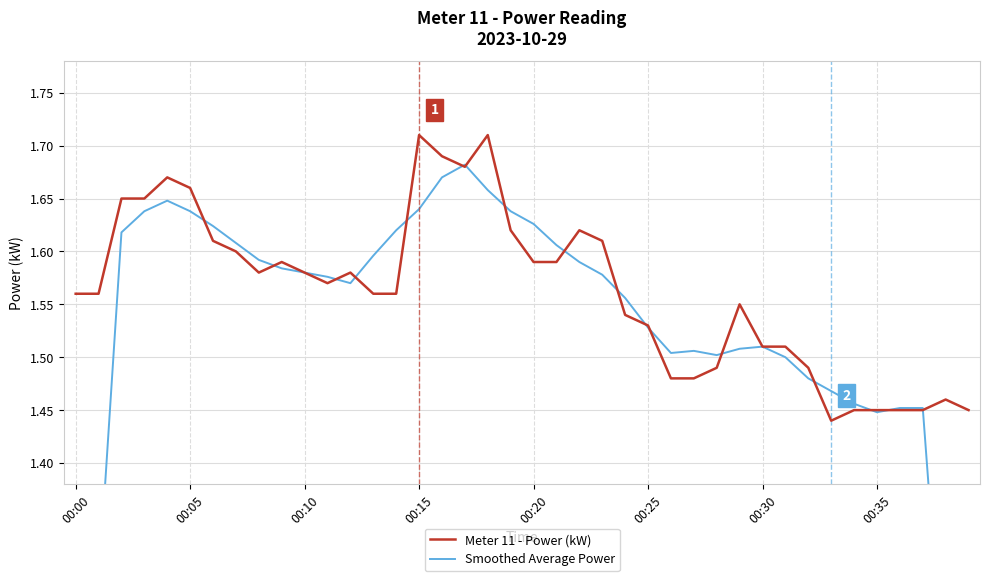

What are all the series names shown in the legend?

Meter 11 - Power (kW), Smoothed Average Power